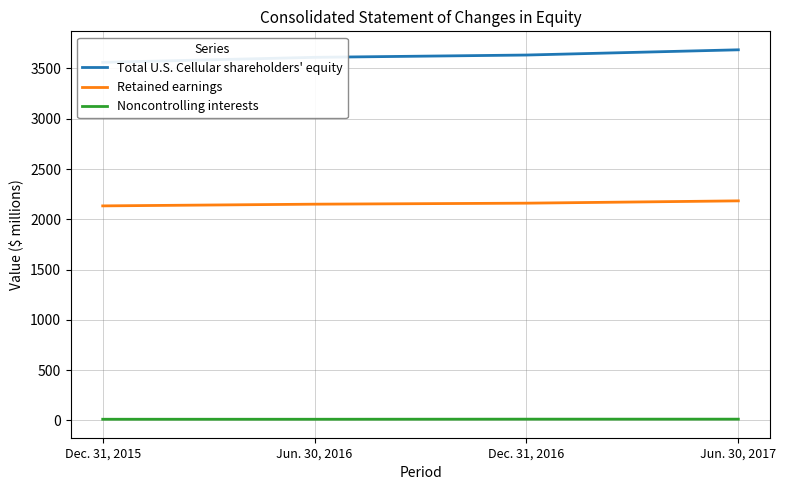

Reading left to right, transcribe all the data shown in this chart.

Total U.S. Cellular shareholders' equity: Dec. 31, 2015=3561	Jun. 30, 2016=3611	Dec. 31, 2016=3634	Jun. 30, 2017=3686
Retained earnings: Dec. 31, 2015=2133	Jun. 30, 2016=2150	Dec. 31, 2016=2160	Jun. 30, 2017=2183
Noncontrolling interests: Dec. 31, 2015=10	Jun. 30, 2016=10	Dec. 31, 2016=11	Jun. 30, 2017=11